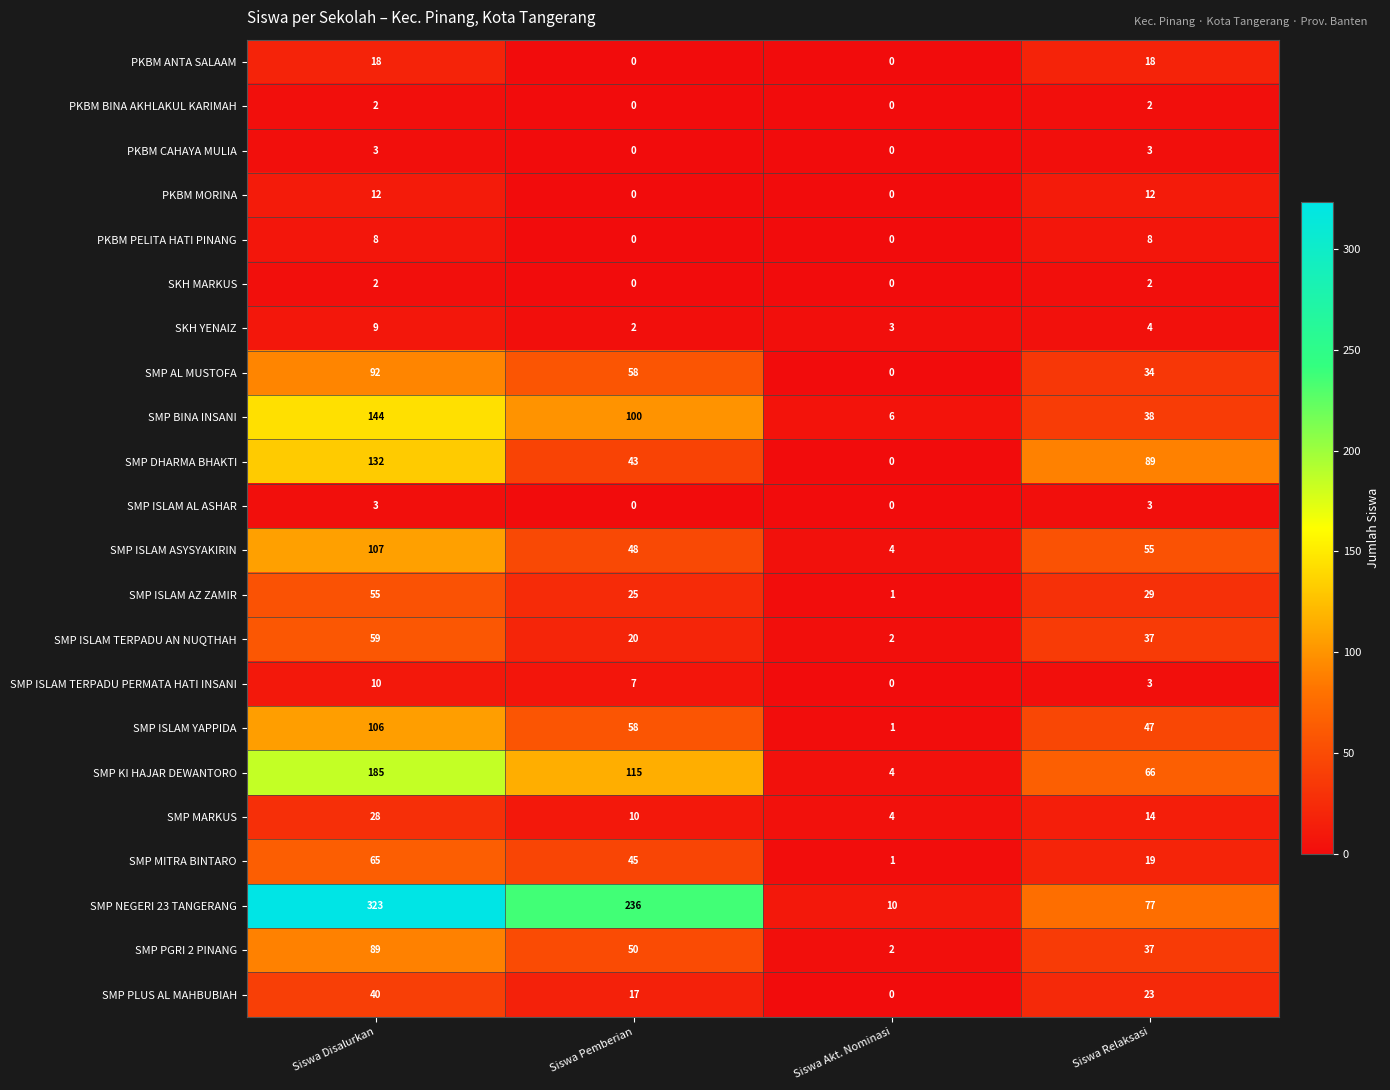

List the labels in order of SMP MARKUS value, smallest first.

Siswa Akt. Nominasi, Siswa Pemberian, Siswa Relaksasi, Siswa Disalurkan